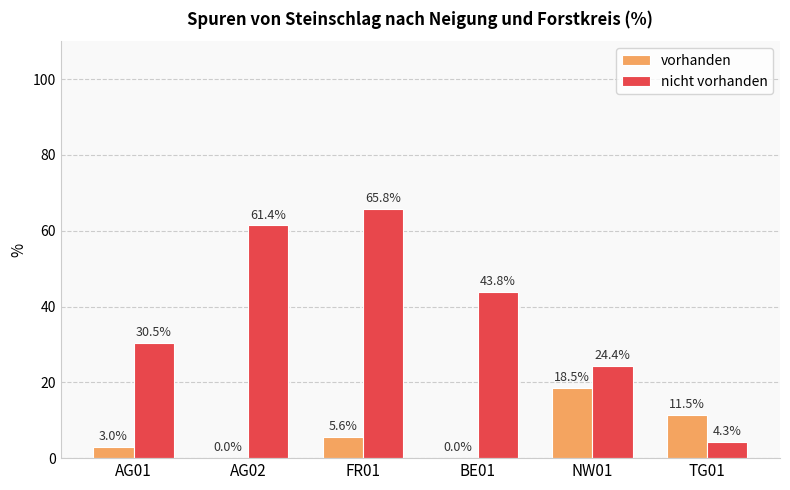

What are all the series names shown in the legend?

vorhanden, nicht vorhanden